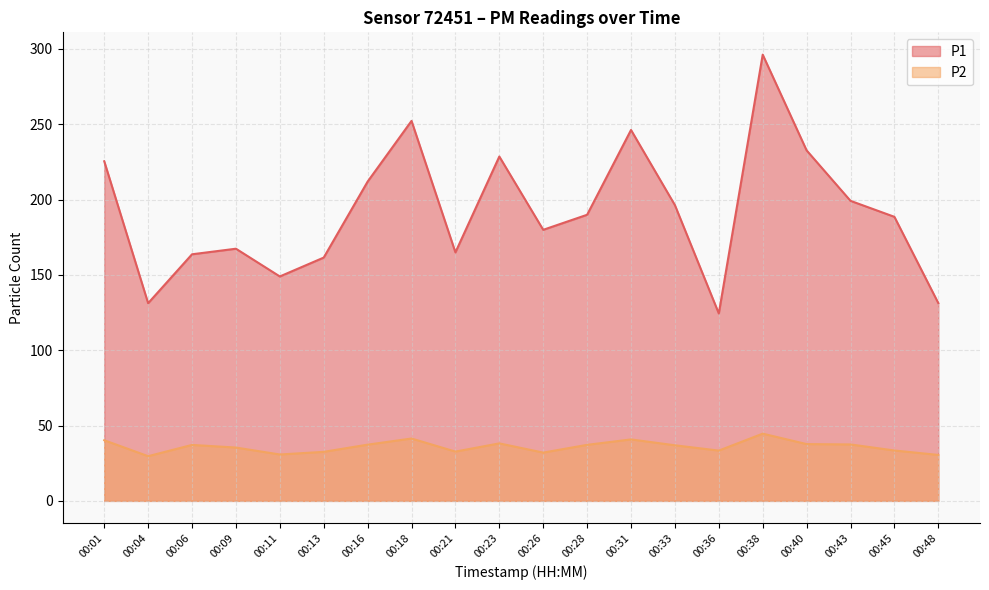

Reading left to right, extract all data points from this chart.

P1: 225.4	131.2	163.7	167.4	149.0	161.5	211.9	252.2	165.0	228.6	179.9	189.9	246.2	196.3	124.4	296.2	232.7	199.2	188.6	131.3
P2: 40.2	29.7	37.1	35.4	30.8	32.5	37.3	41.4	32.7	38.2	32.0	37.2	40.8	36.9	33.4	44.6	37.7	37.5	33.5	30.5